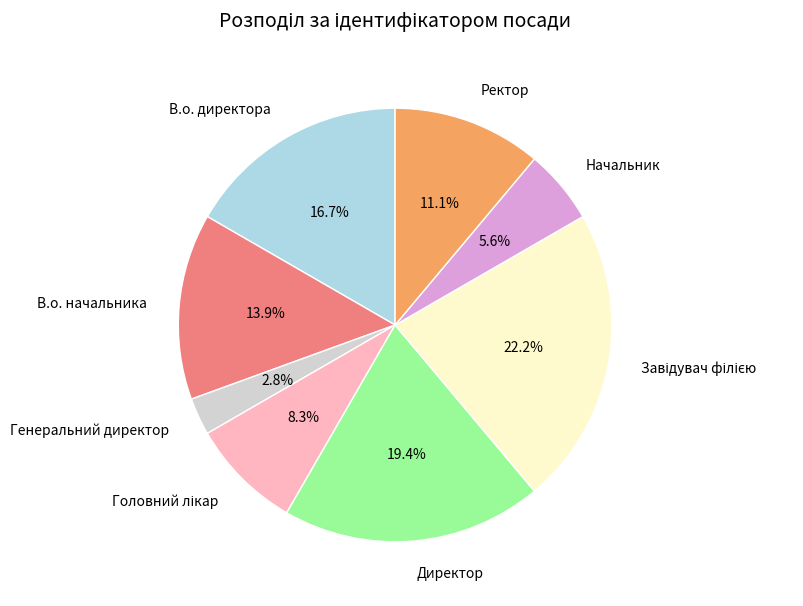

To the nearest percent, what portion does Директор represent?

19%